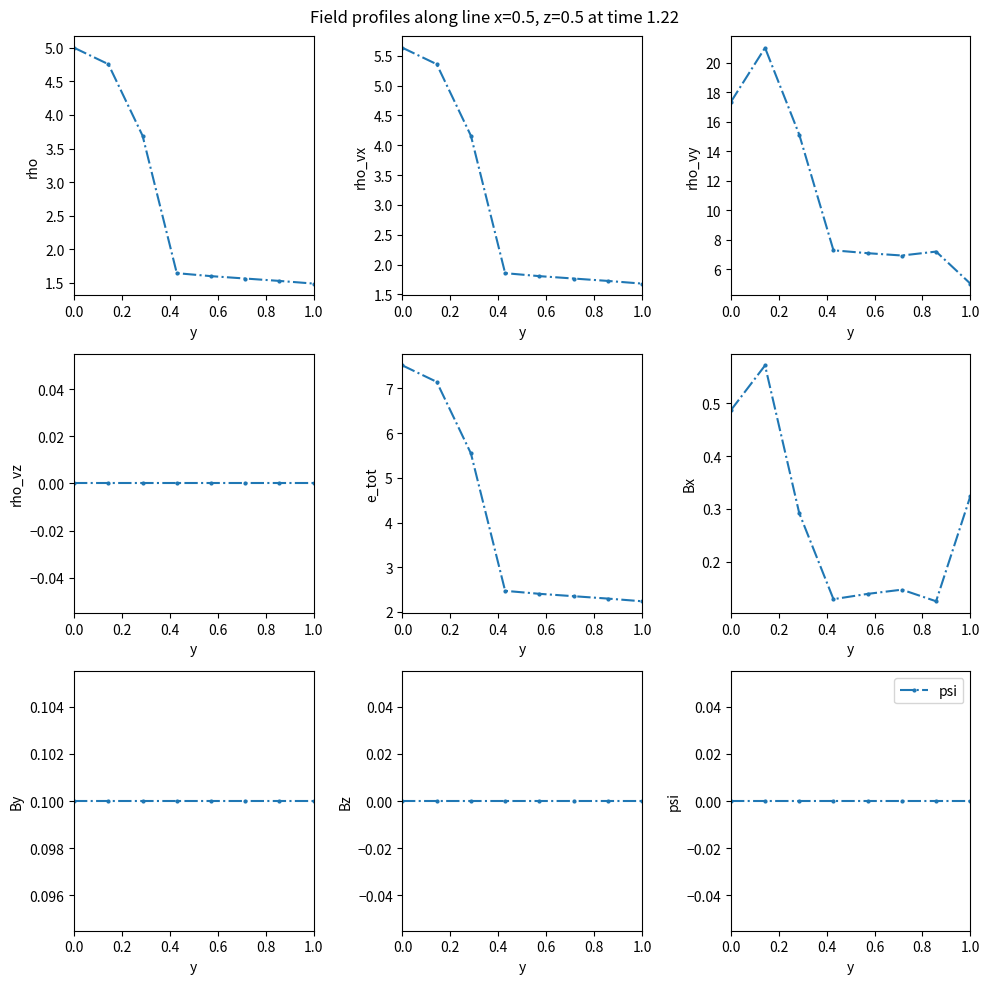

The value at 0.0 is 8.7. True or false?

False